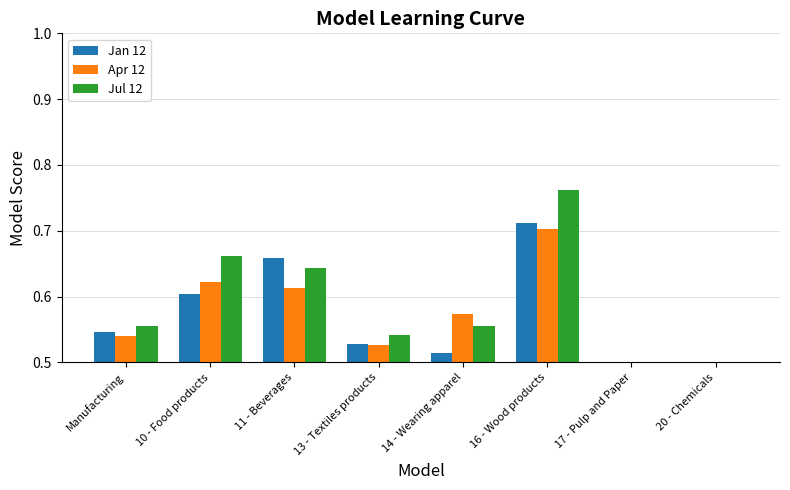

At how many categories does at least one series exceed 0?

8